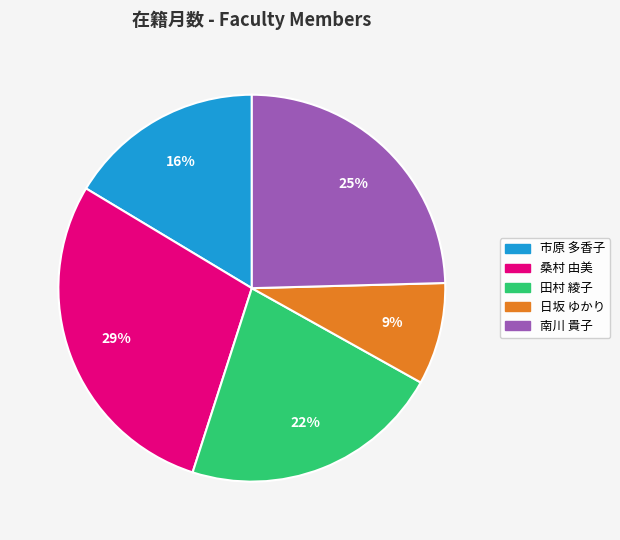

What percentage is the 市原 多香子 slice, to the nearest percent?

16%